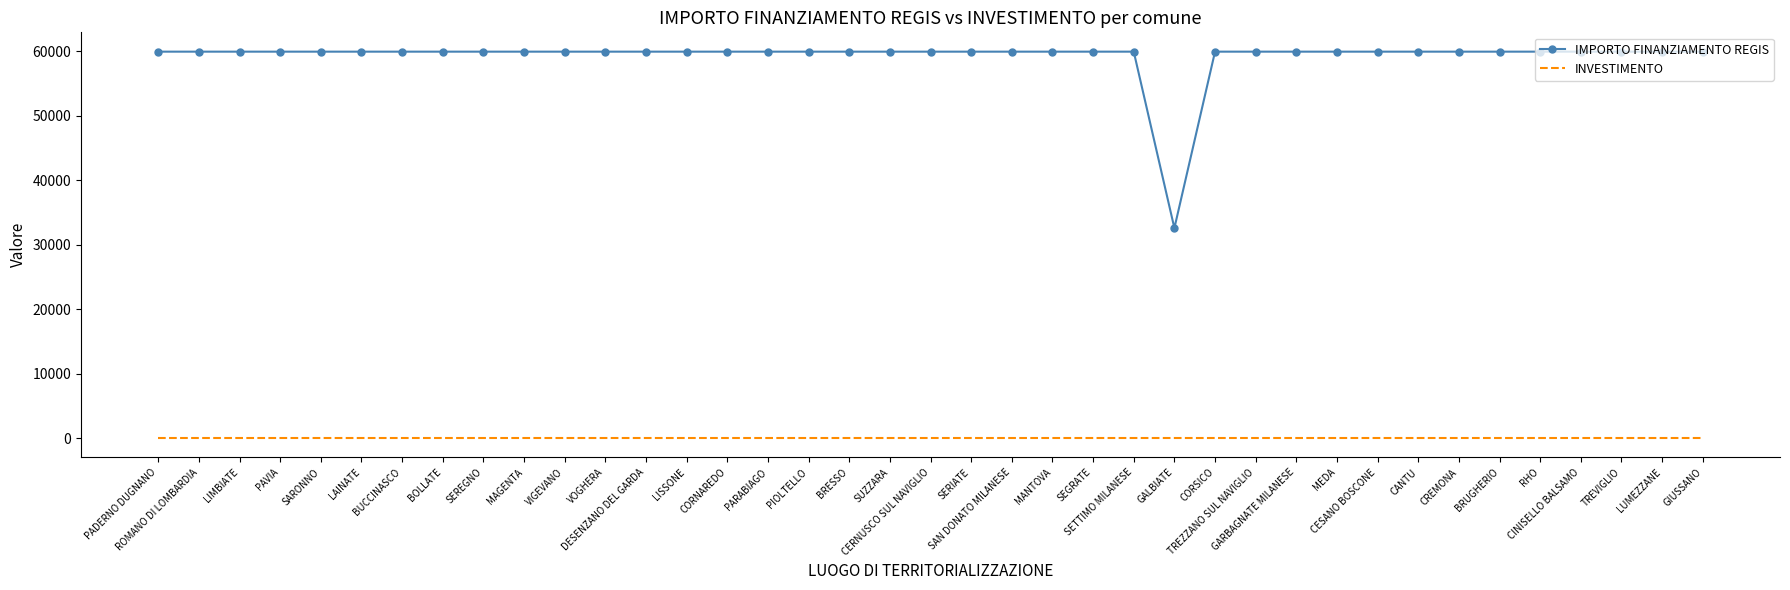

Is it true that INVESTIMENTO equals 1.4 at CORSICO?

True